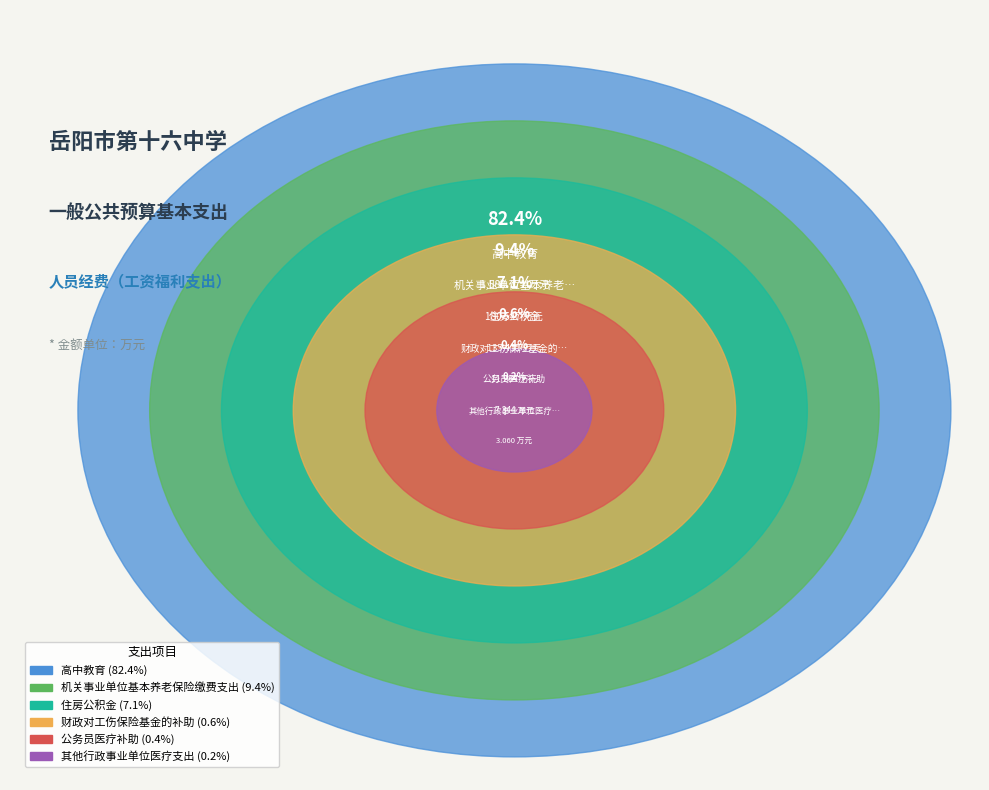

To the nearest percent, what is the combined percentage of 高中教育 and 财政对工伤保险基金的补助?

83%